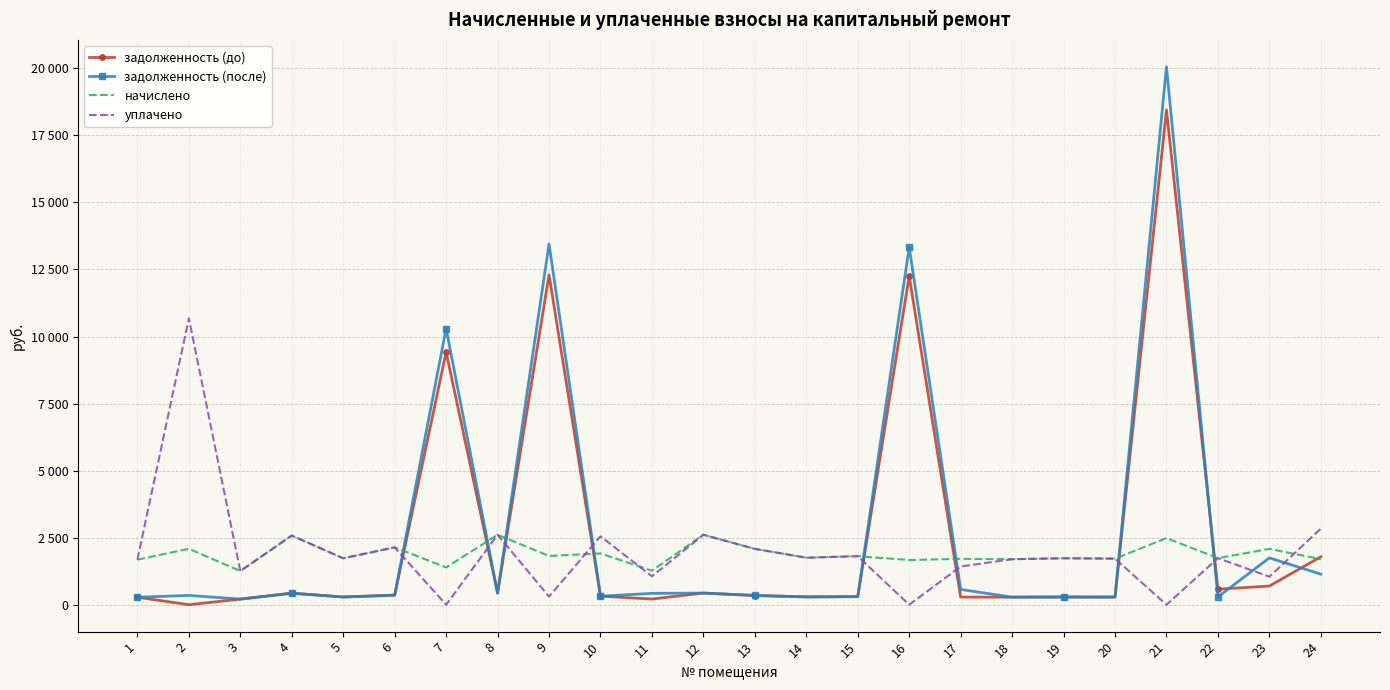

What are all the series names shown in the legend?

задолженность (до), задолженность (после), начислено, уплачено